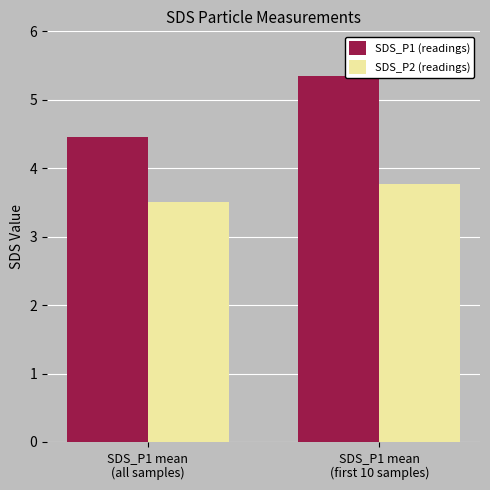

What is the label of the 1st bar from the right?

SDS_P1 mean
(first 10 samples)